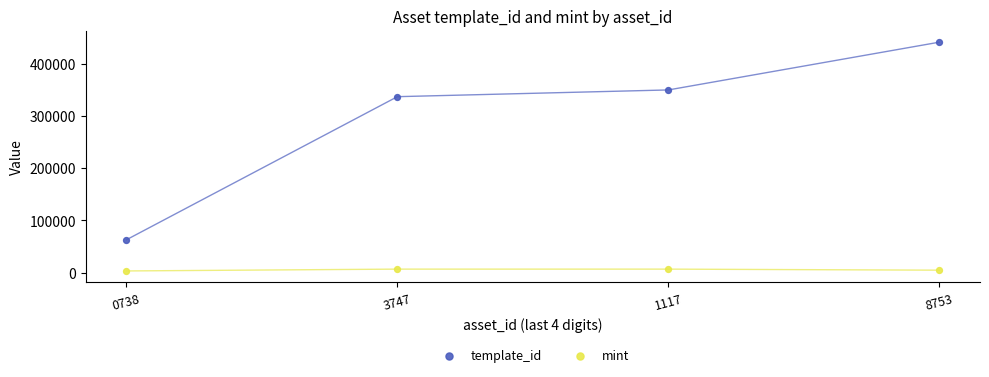

Which series reaches the minimum Y coordinate?

mint